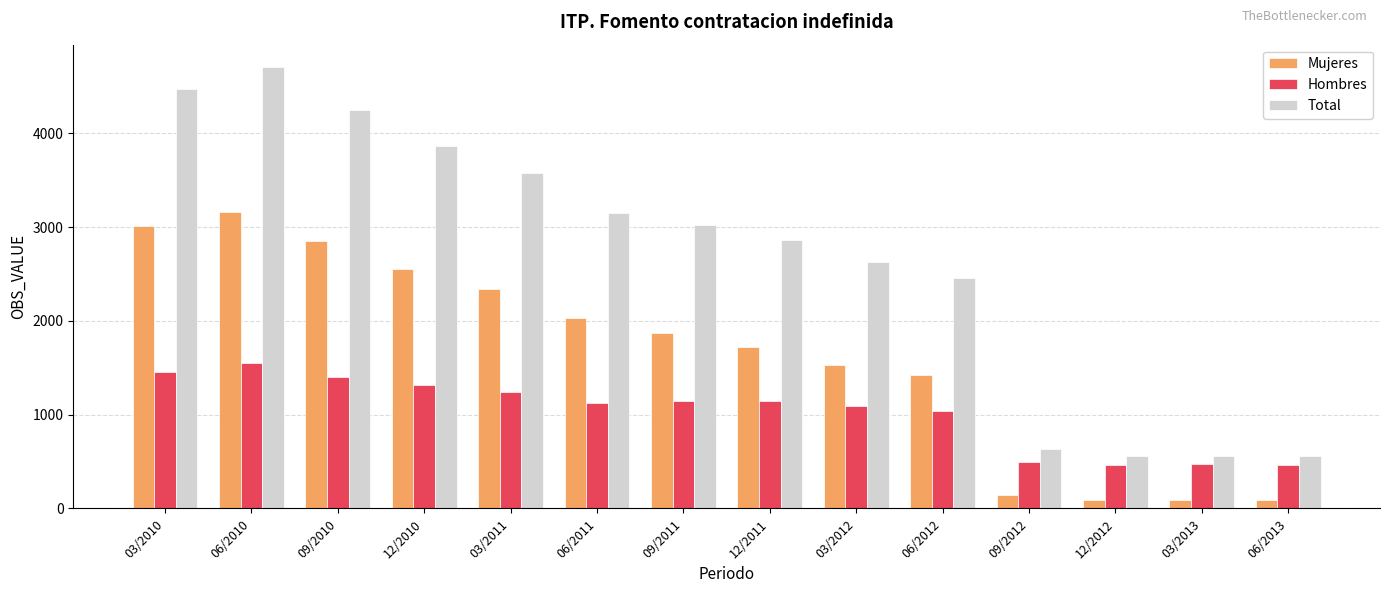

What is the label of the 11th bar from the left?

09/2012